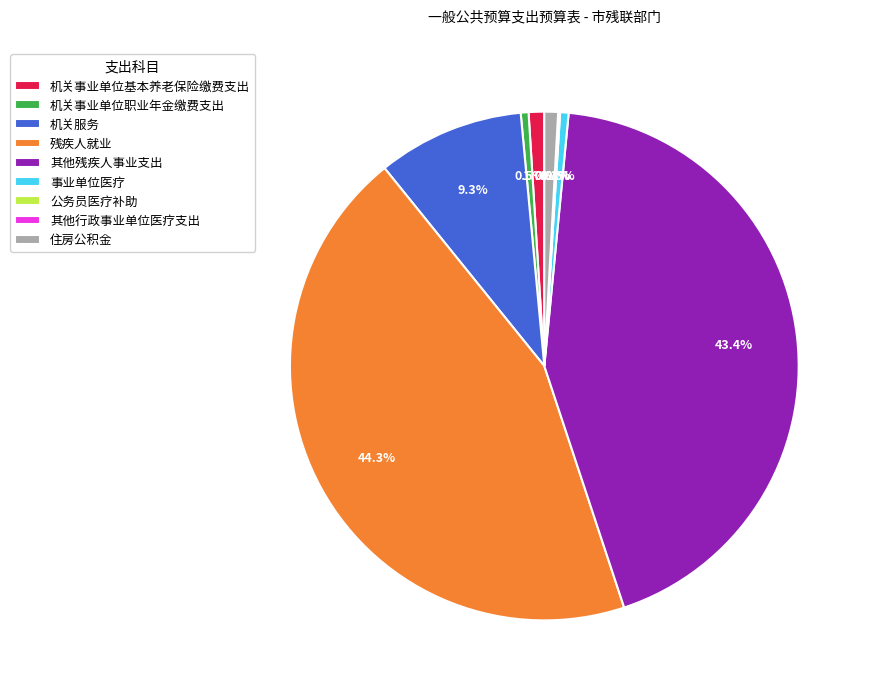

What is the ratio of the value at 机关事业单位职业年金缴费支出 to the value at 机关事业单位基本养老保险缴费支出?

0.5